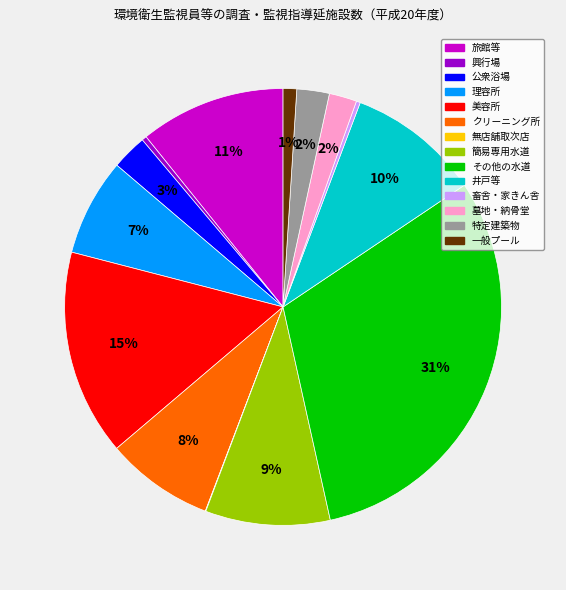

To the nearest percent, what portion does 特定建築物 represent?

2%